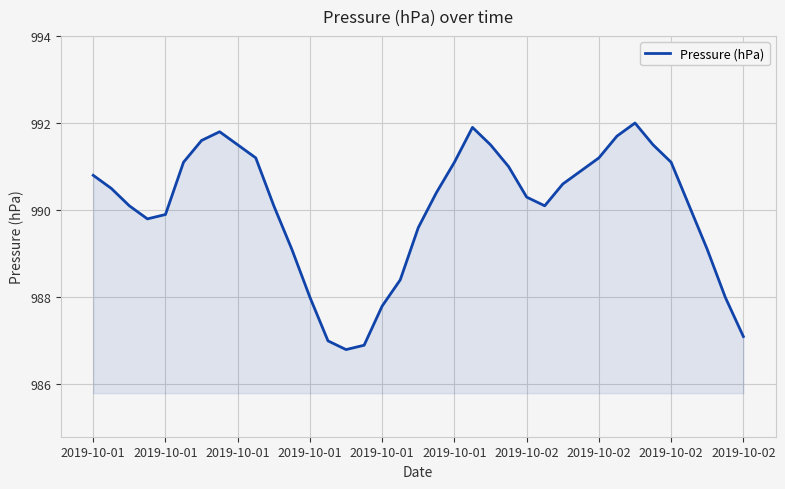

What is the difference between the maximum and minimum values?

5.2